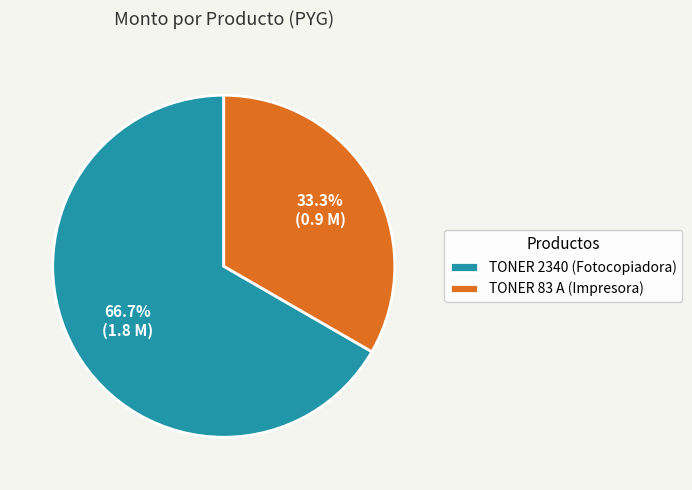

Is there any slice that represents more than half of the pie?

Yes